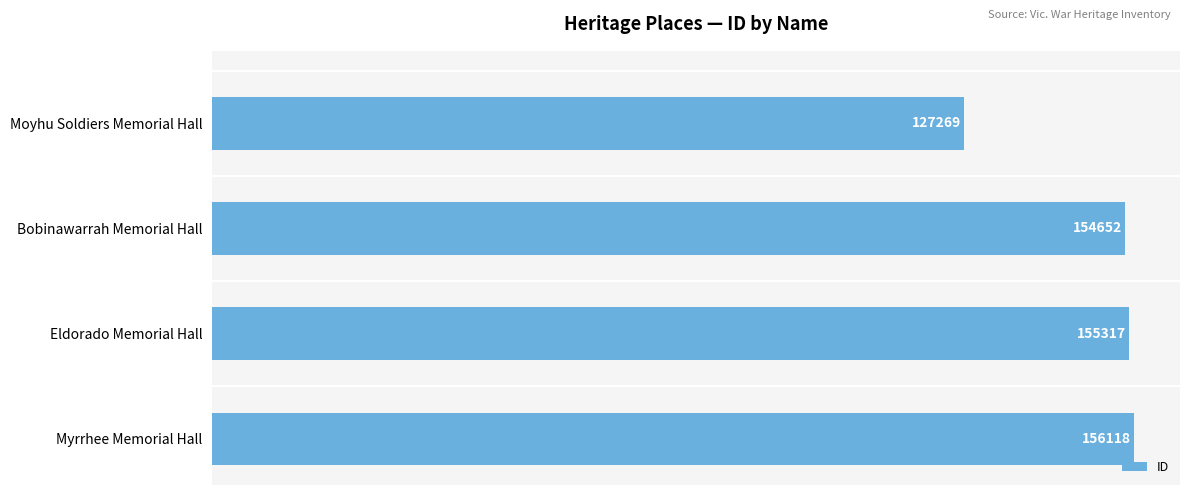

How many series are shown in this chart?

1